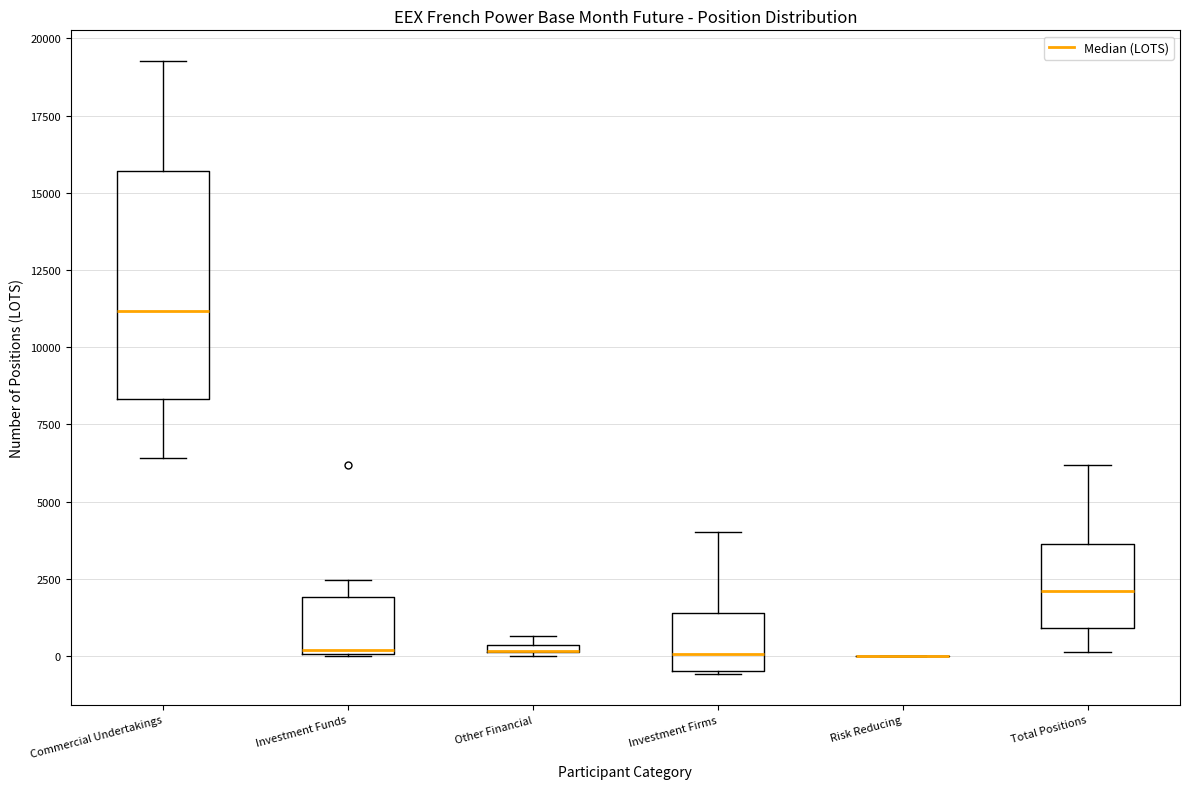

Comparing the boxes themselves (not the whiskers), which one is the tallest?

Commercial Undertakings